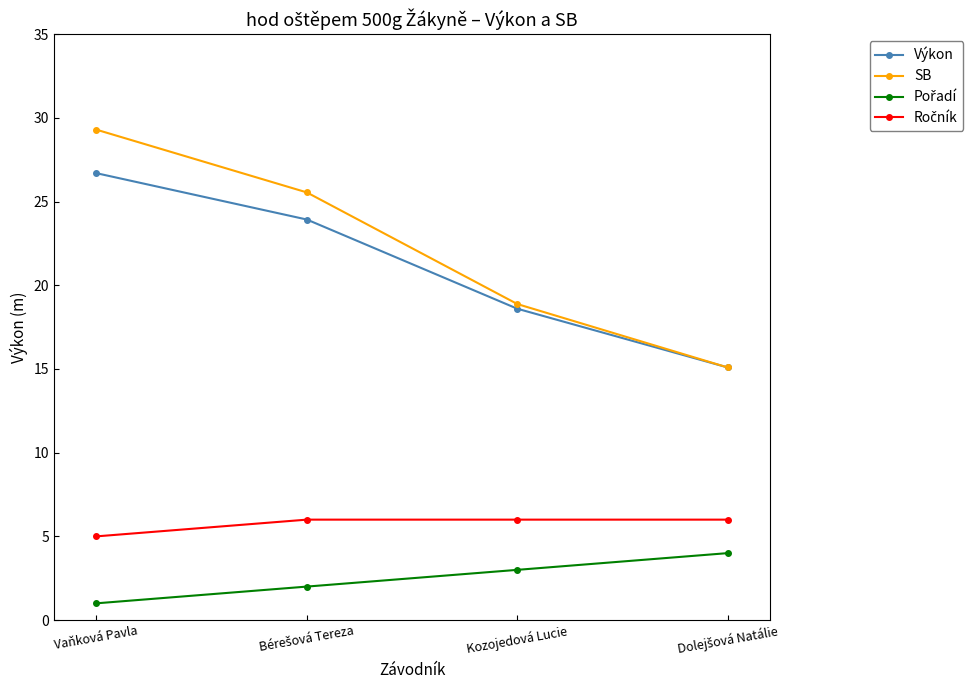

At which label does Výkon reach its peak?

Vaňková Pavla